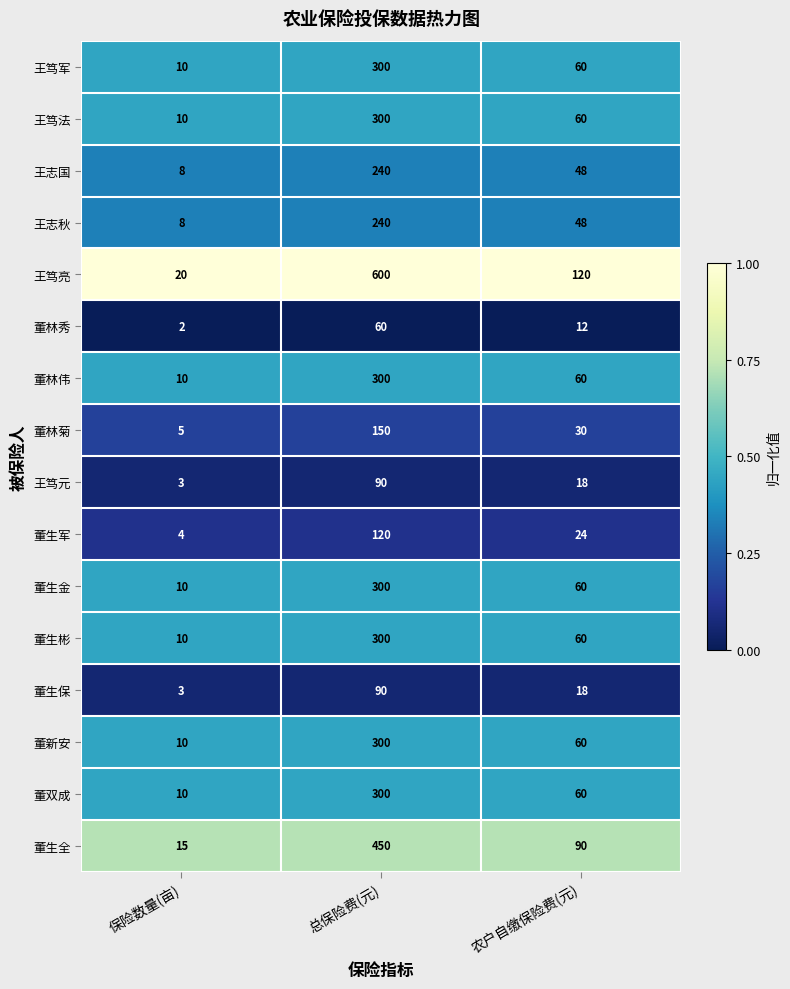

Which series has the largest range (max minus min)?

王笃亮